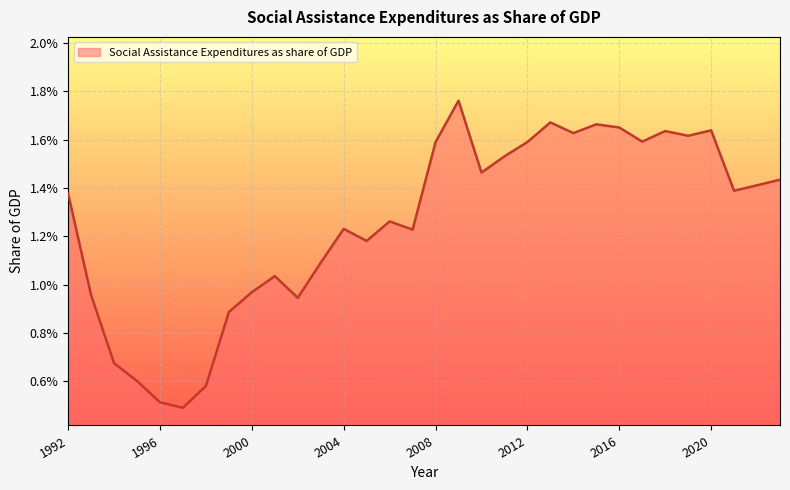

Does the chart have visible grid lines?

Yes